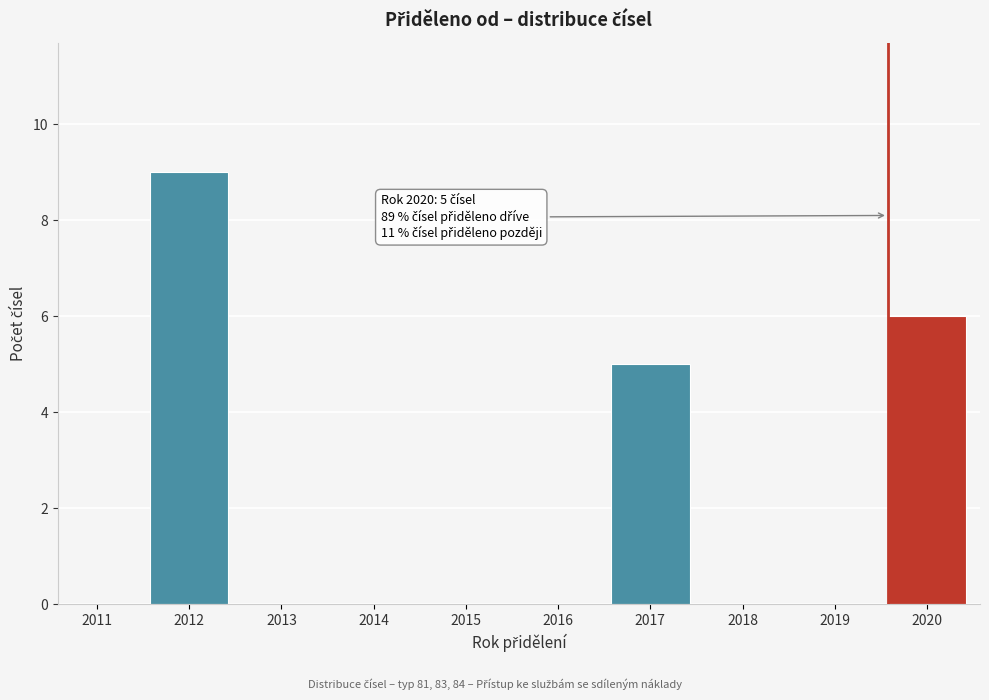

Reading left to right, list all the values displayed in this chart.

2011=0	2012=9	2013=0	2014=0	2015=0	2016=0	2017=5	2018=0	2019=0	2020=6